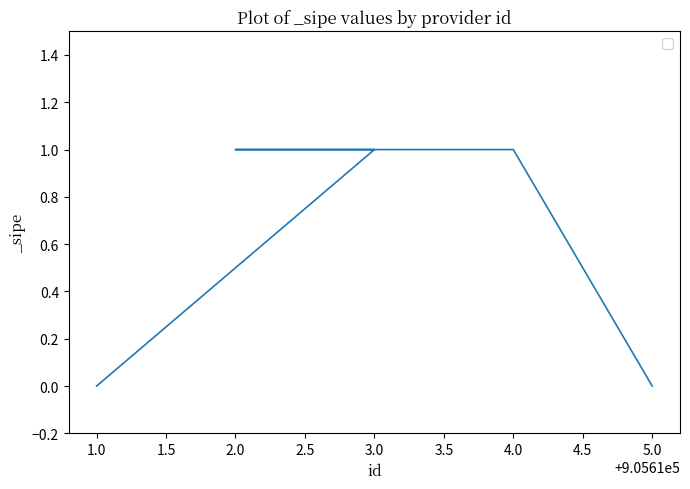

What is the difference between the maximum and second lowest values?

1